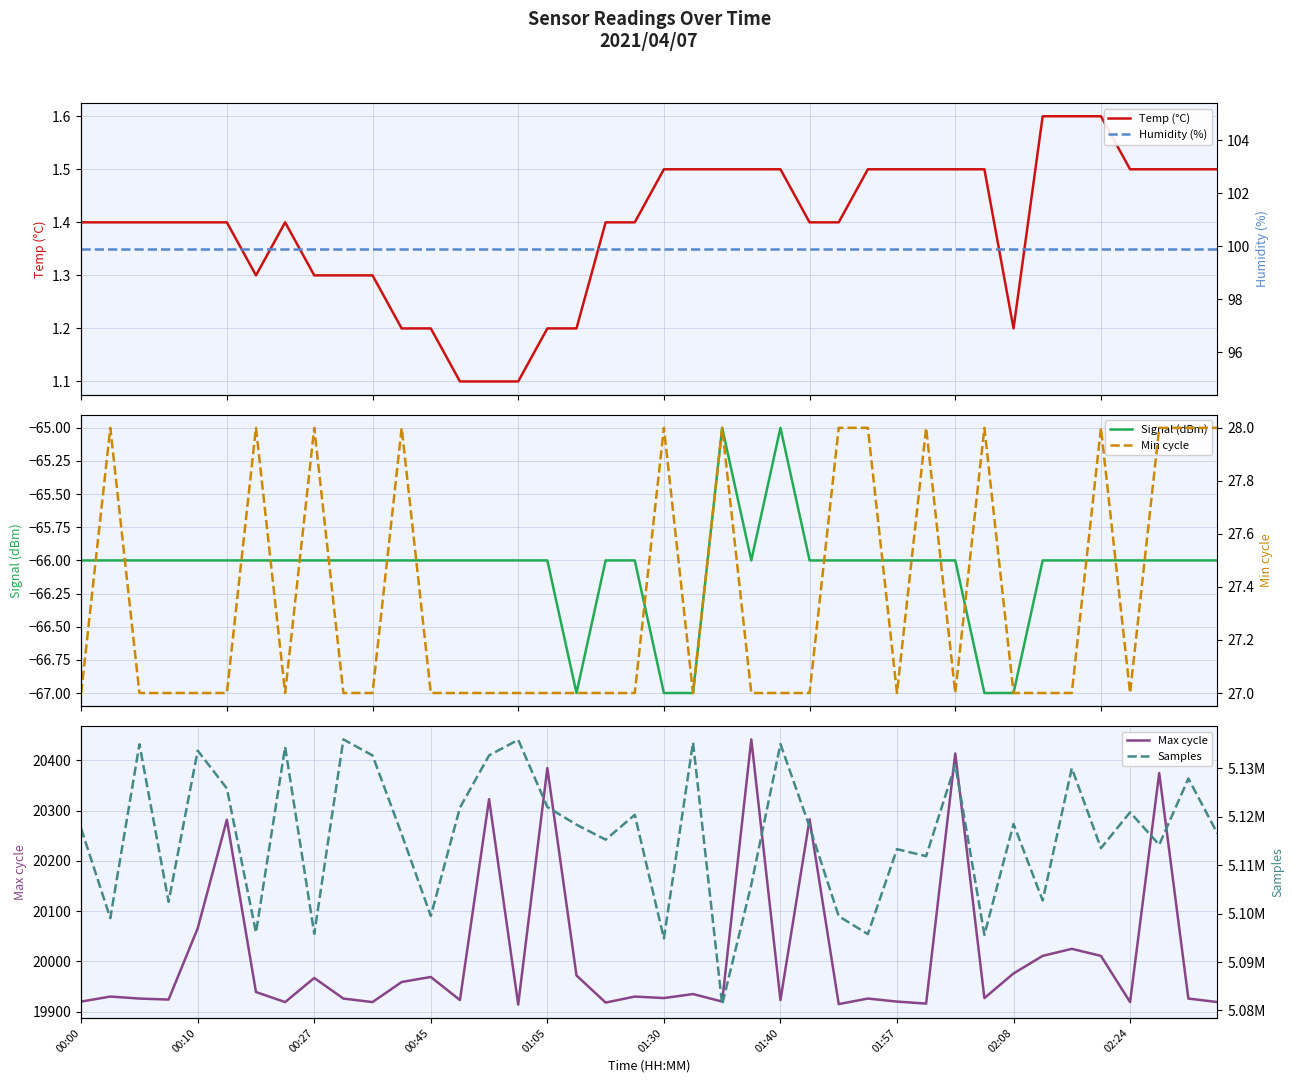

Does the chart have visible grid lines?

Yes